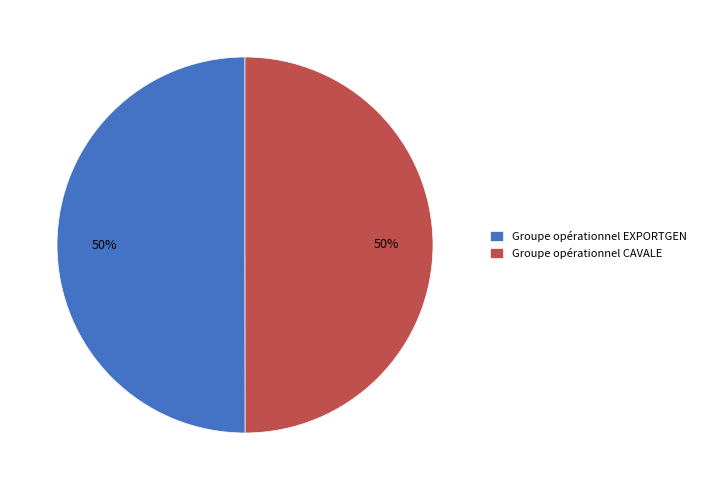

What percentage is the Groupe opérationnel CAVALE slice, to the nearest percent?

50%